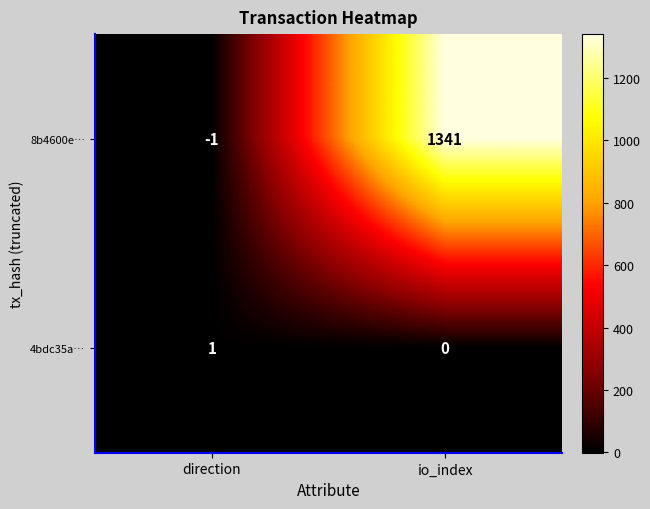

At which label is 4bdc35a… closest to 0?

io_index